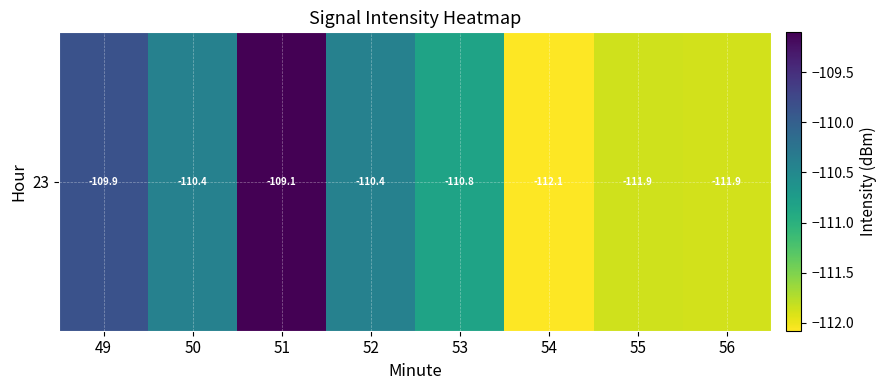

Read the value at 55.

-111.9